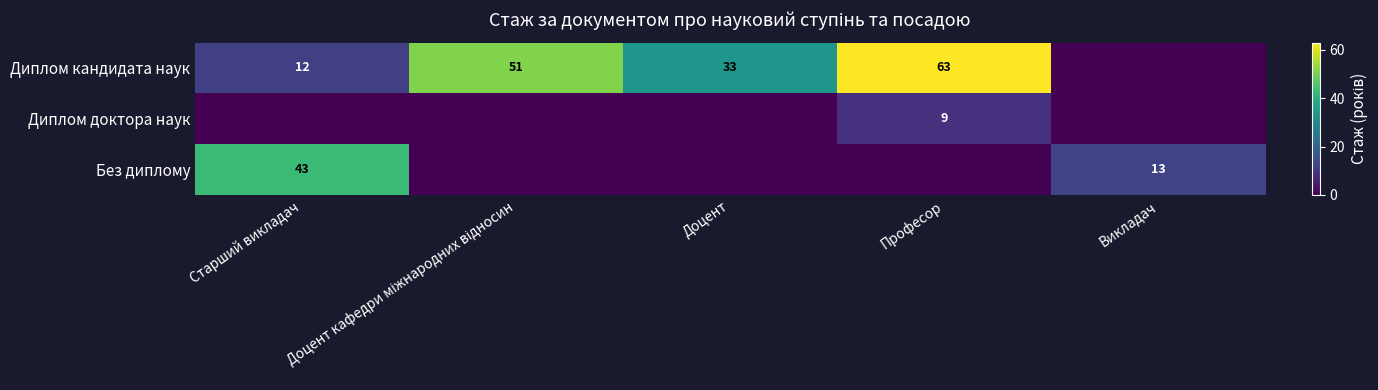

At which label is Без диплому closest to 21?

Викладач